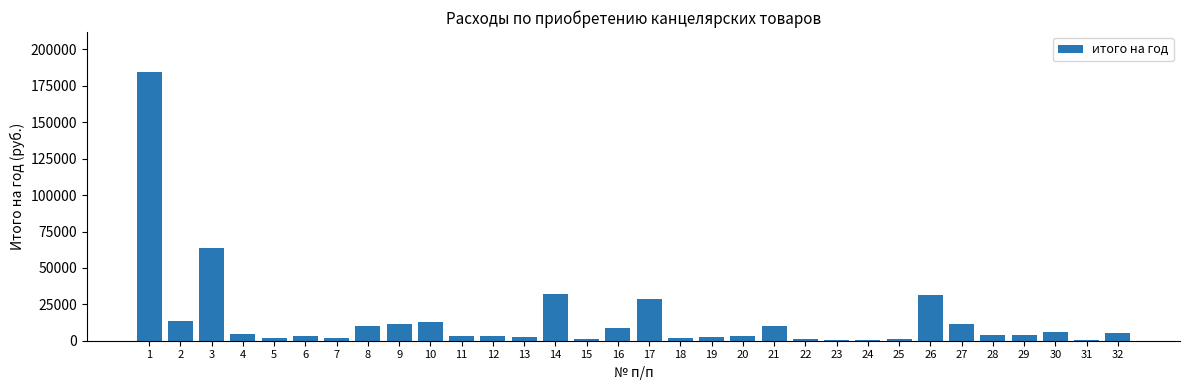

Between 9 and 28, which is larger?

9